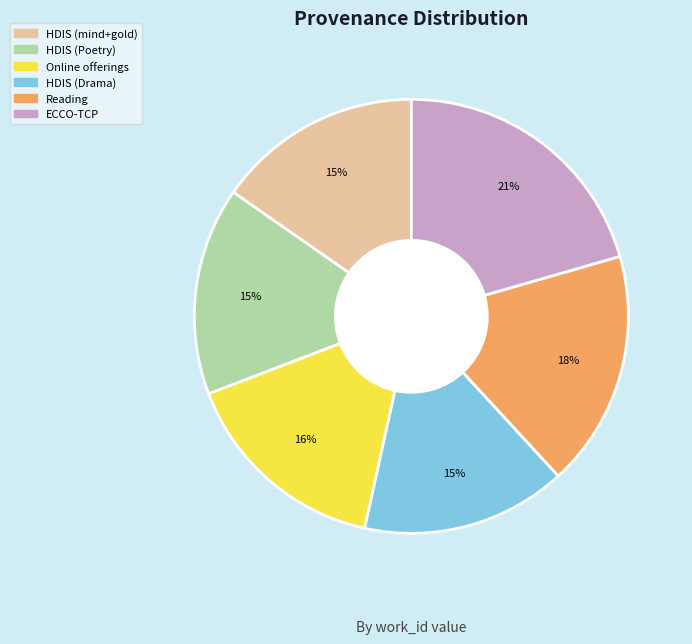

To the nearest percent, what is the combined percentage of ECCO-TCP and HDIS (mind+gold)?

36%